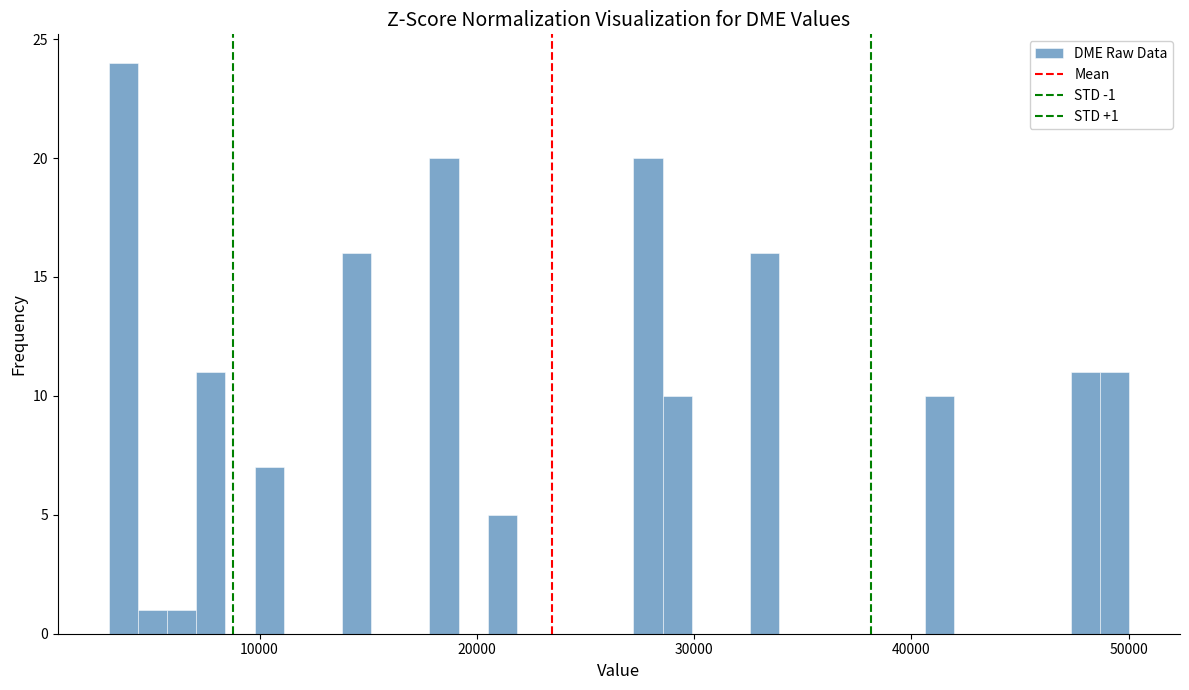

Around what value on the x-axis is the tallest bar? Give the approximate position of its centre, as read against the axis.

4000